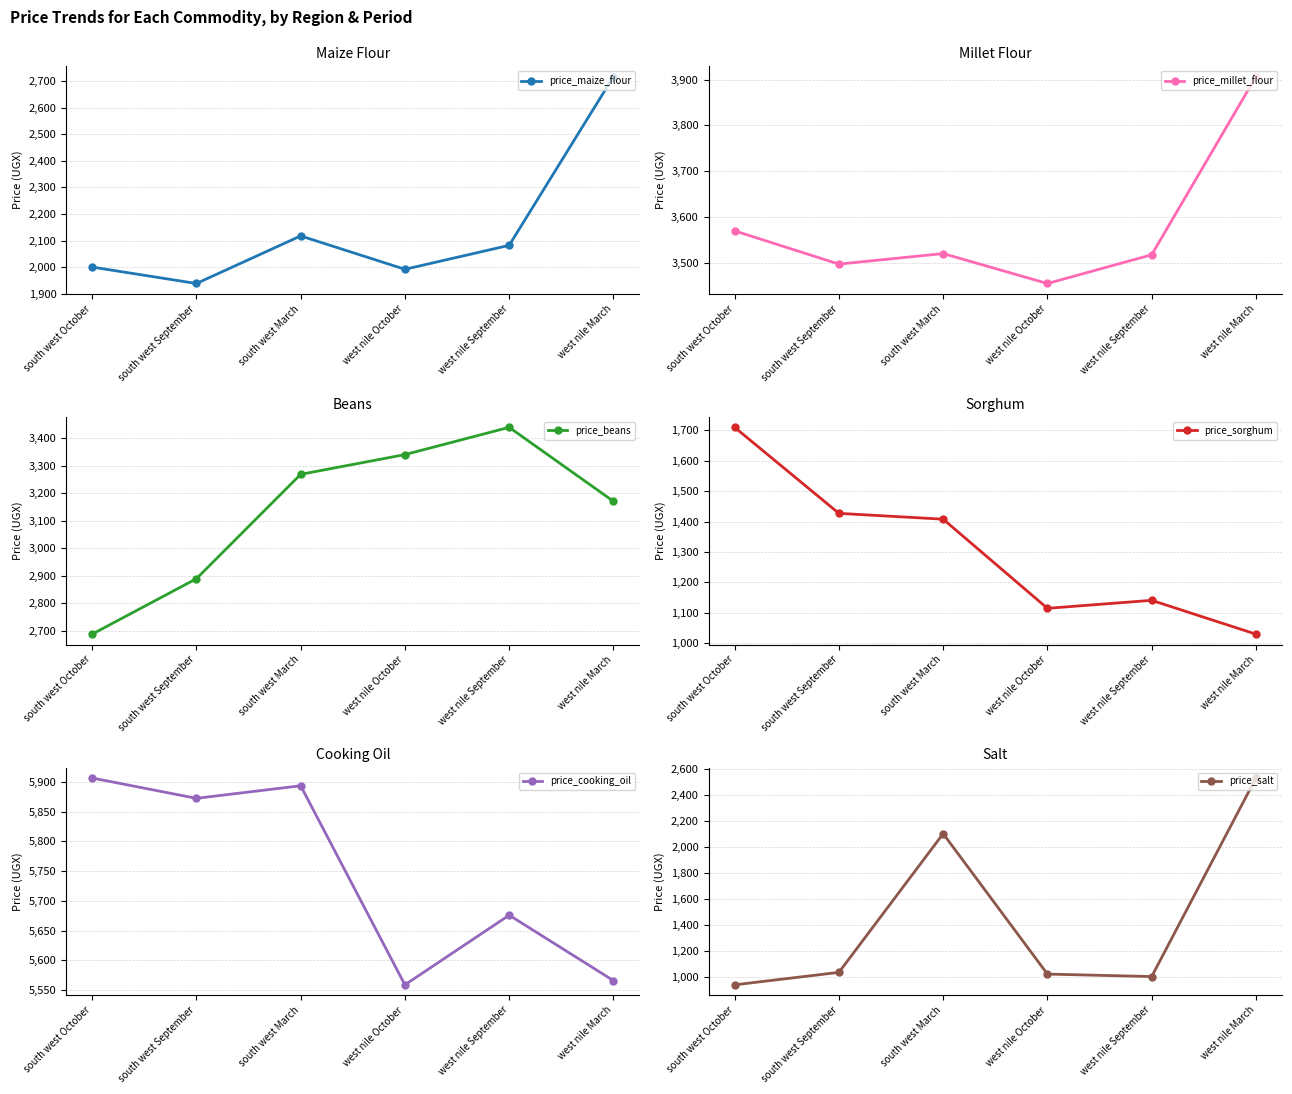

What value does the price_millet_flour series have at west nile March?

3906.2